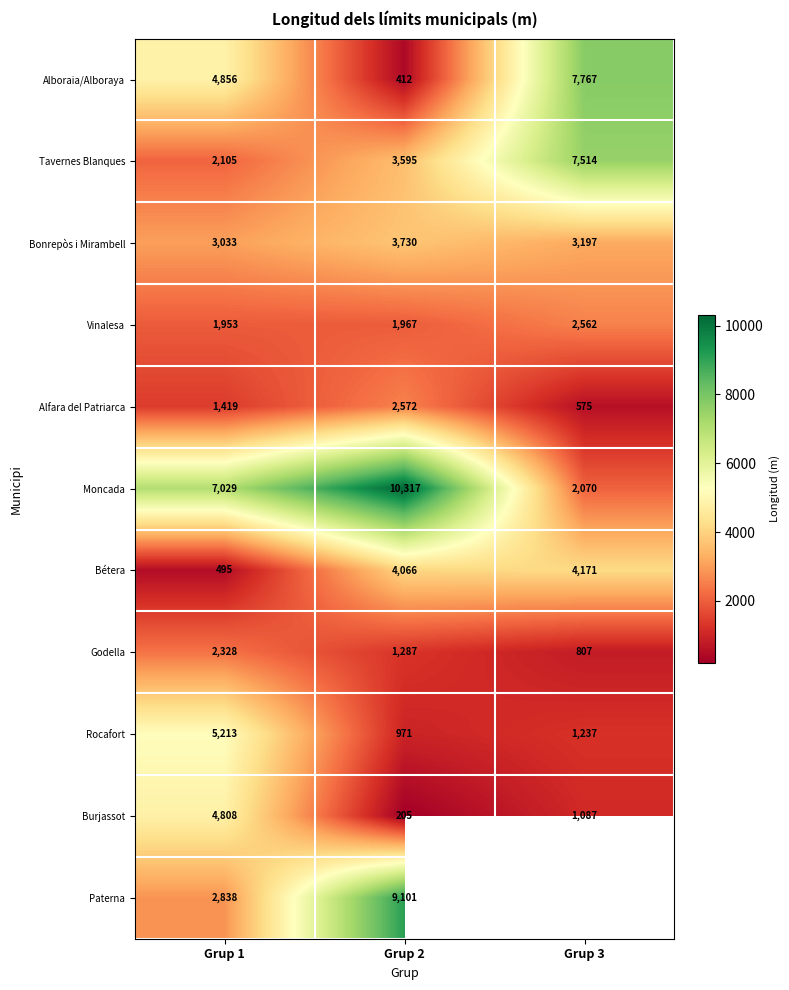

True or false: Alboraia/Alboraya has a value of 7523 at Grup 1.

False